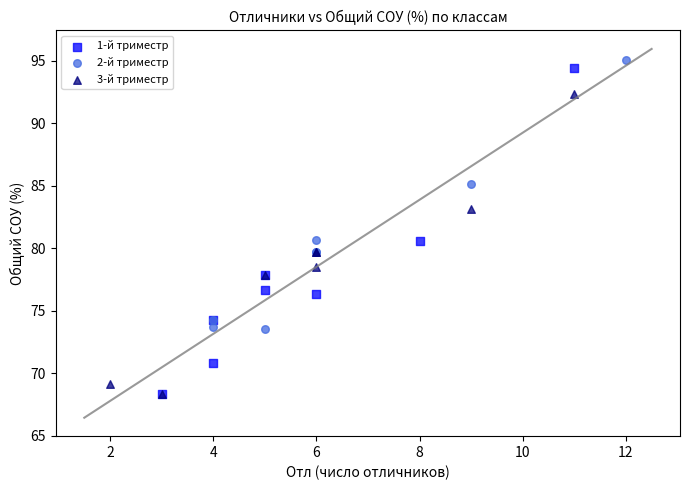

Which series has the widest spread of Y values?

1-й триместр